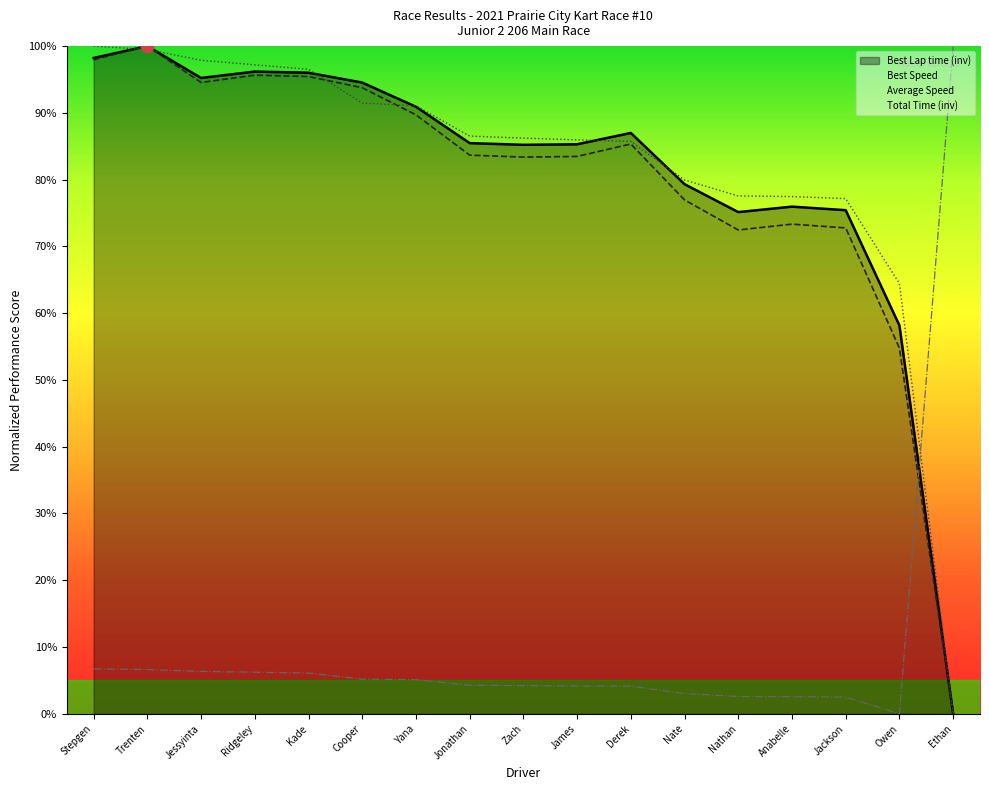

What is the total value across all series at Ridgeley?

3.0